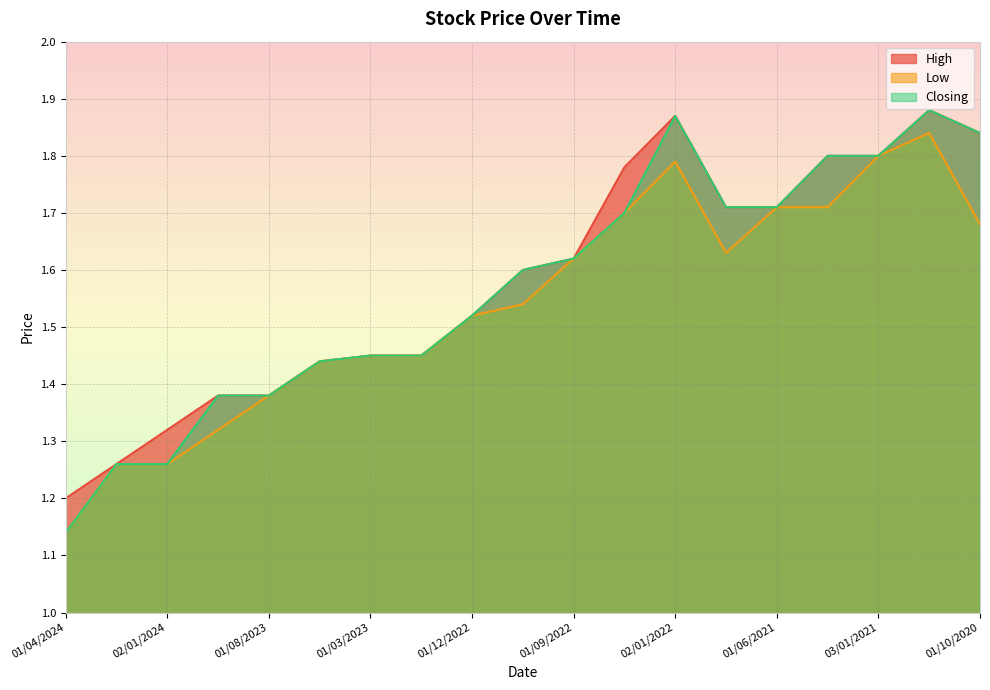

True or false: Low and Closing cross at least once.

False